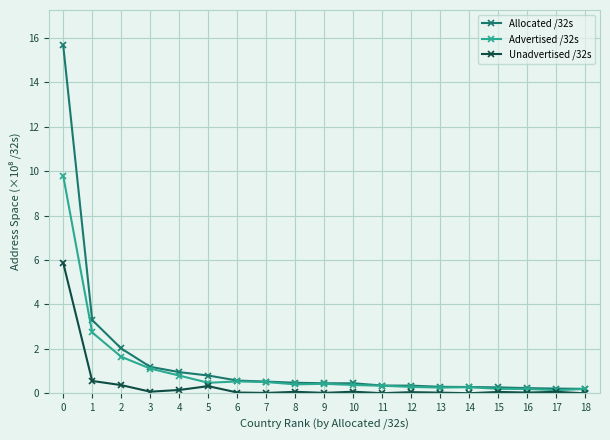

Where is Advertised /32s nearest to the value 4?

1